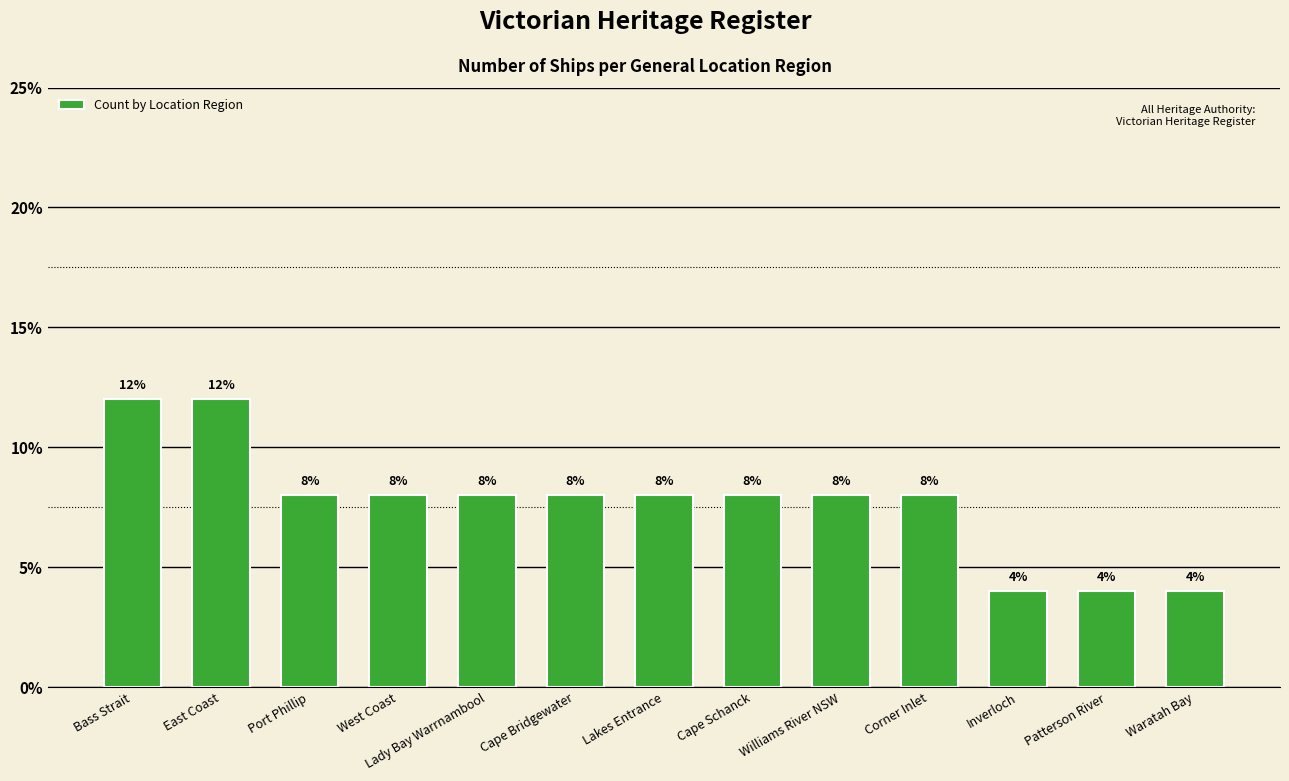

How many data points does each series have?

13